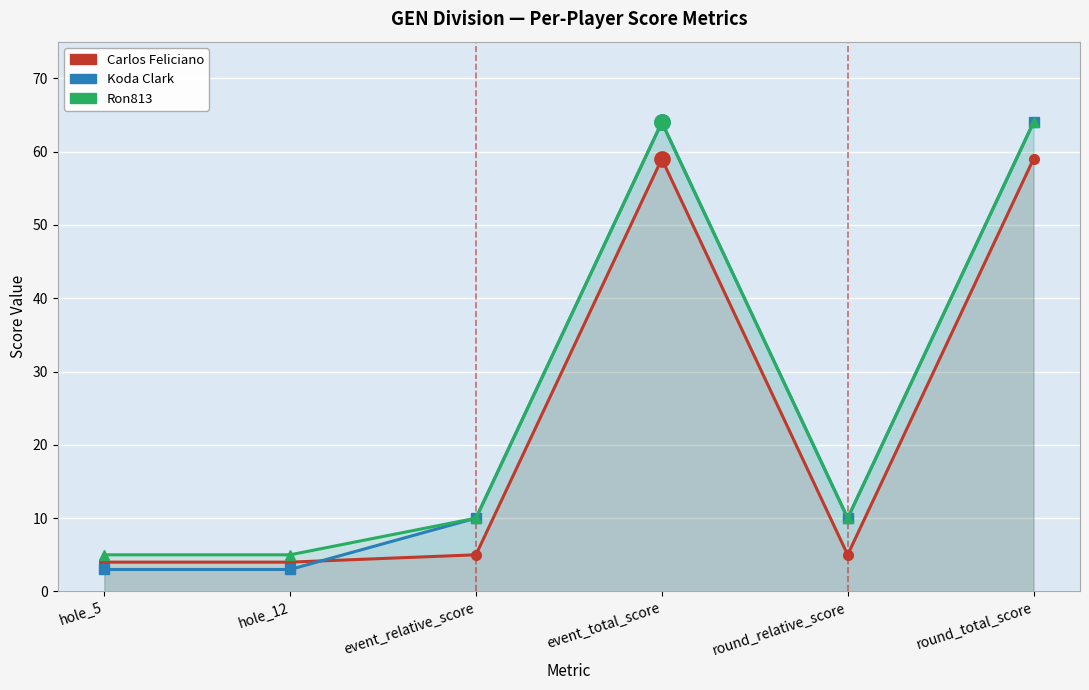

True or false: Ron813 and Carlos Feliciano intersect in this chart.

False